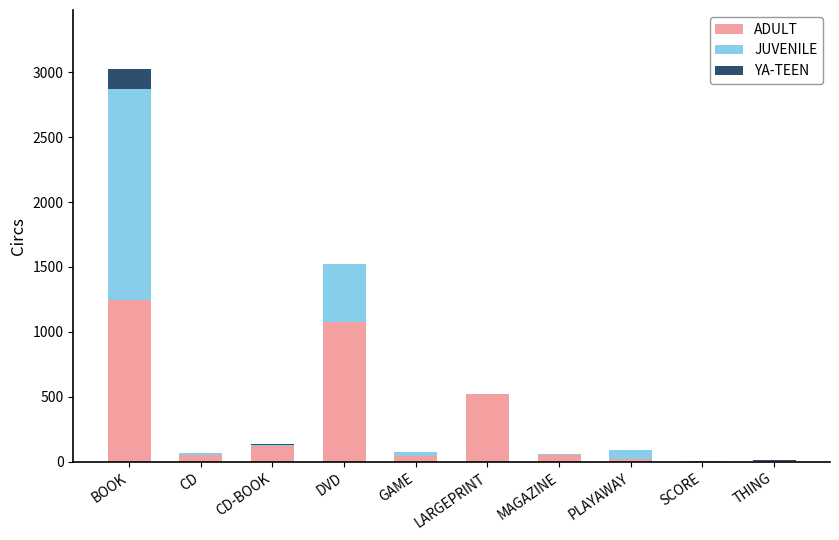

What is the maximum value for ADULT?

1246